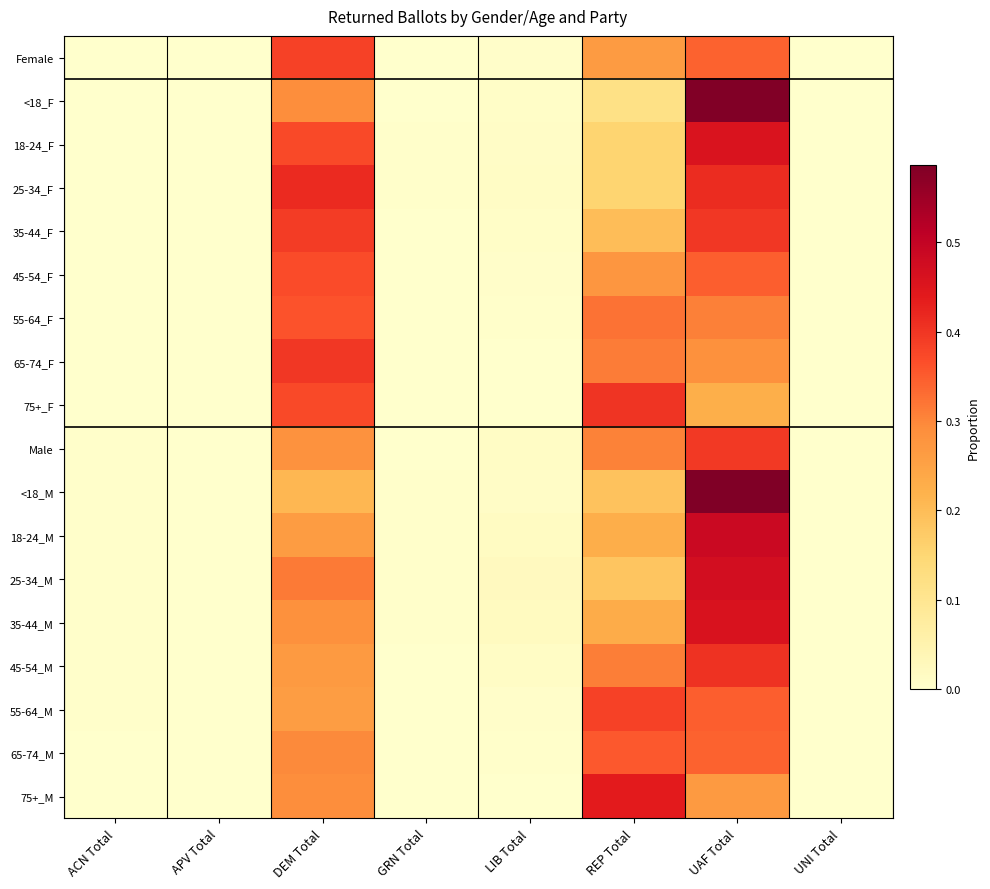

At GRN Total, list the series in order from smallest to largest.

<18_F, 75+_F, 75+_M, 65-74_F, 55-64_F, 65-74_M, 55-64_M, 45-54_F, Female, Male, 35-44_F, 45-54_M, 18-24_M, 35-44_M, 18-24_F, 25-34_F, 25-34_M, <18_M